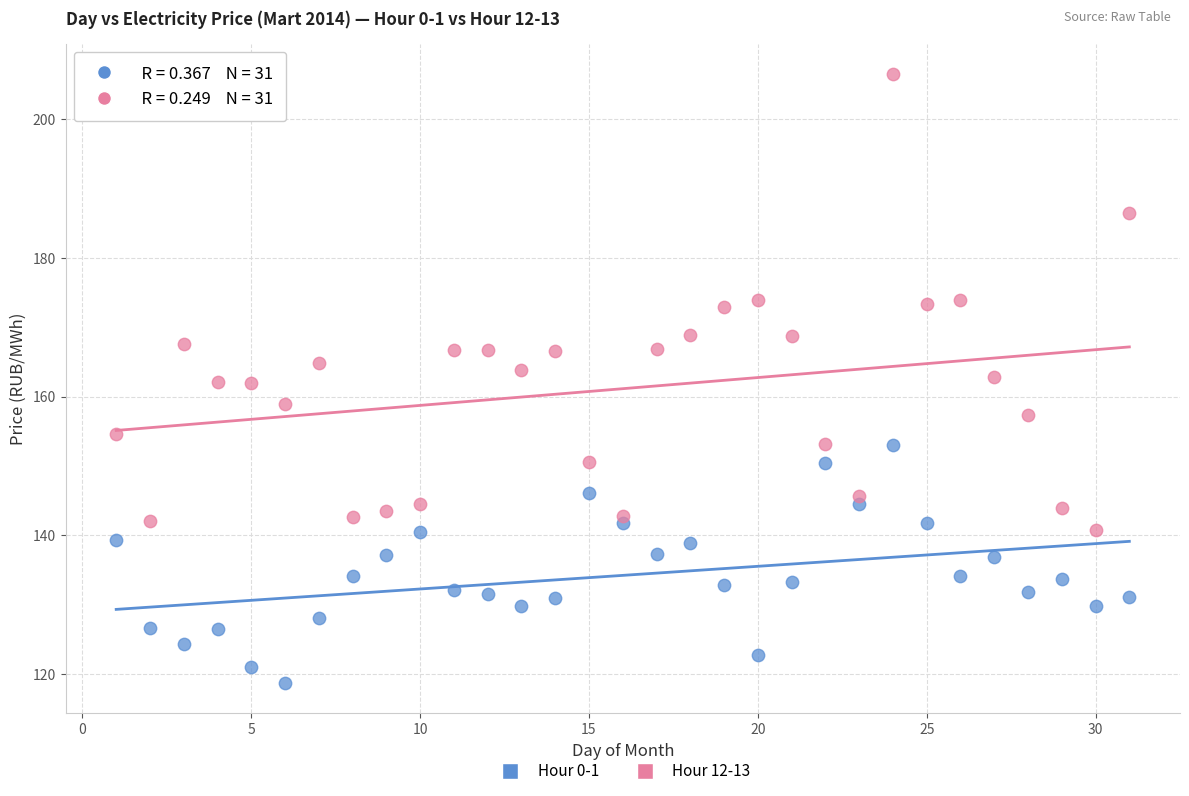

Which series contains the highest Y value?

Hour 12-13